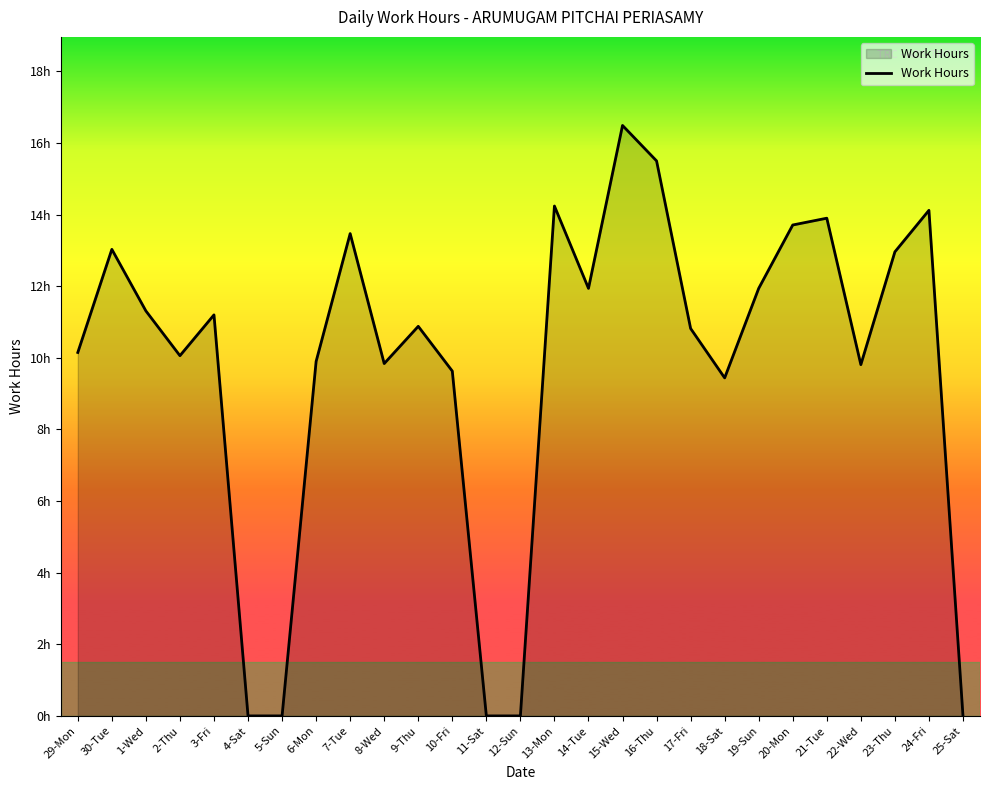

Is this an area chart (filled region under the line)?

Yes